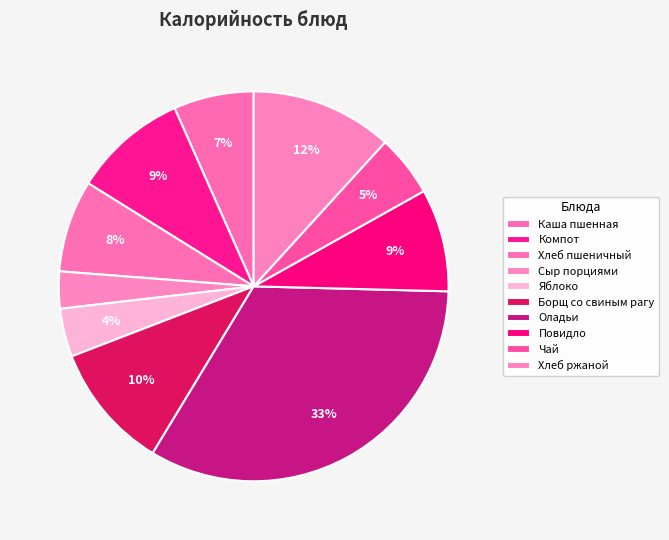

To the nearest percent, what is the difference between the largest and smallest slice percentages?

30%